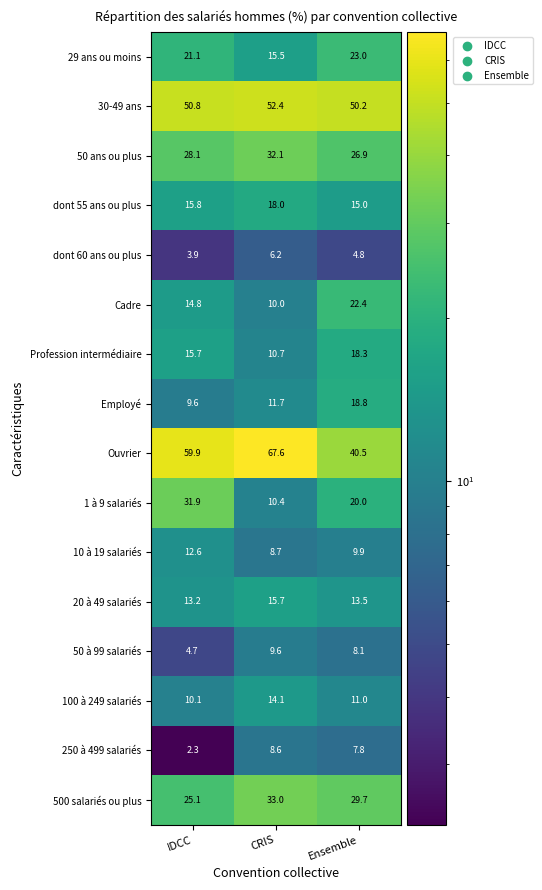

Which category has the lowest value in the Employé series?

IDCC